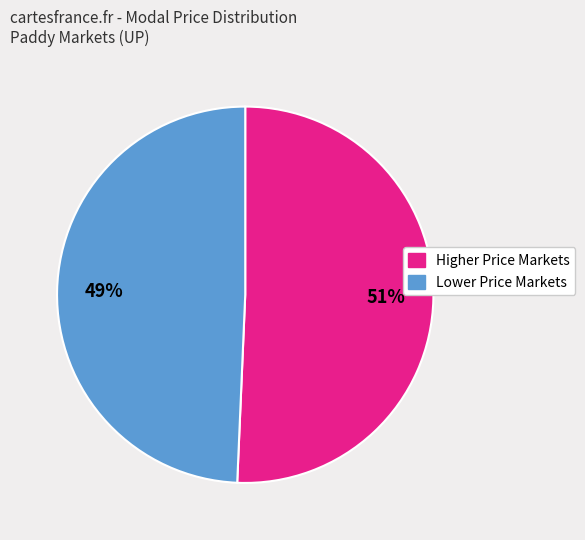

Count the number of slices in the pie.

2